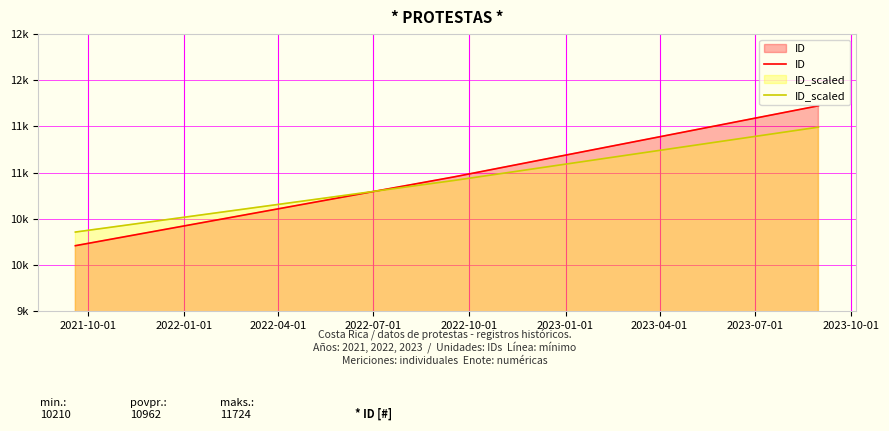

Count the ID values in the range 10210 to 11724.

3